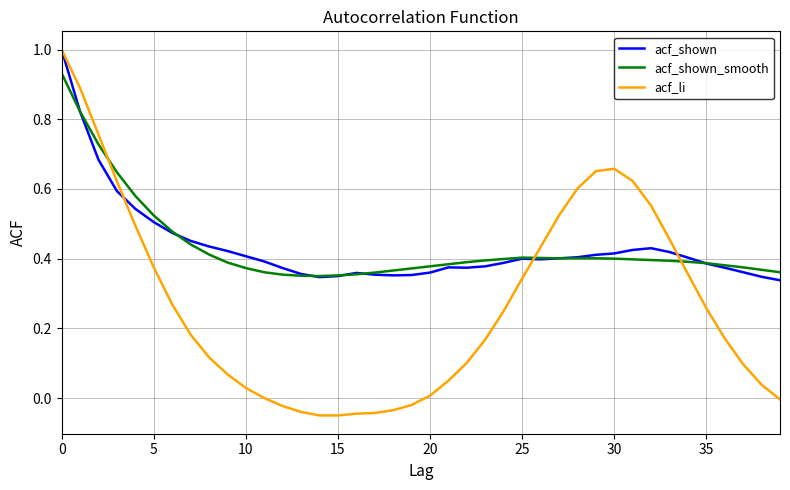

Which series has the largest range (max minus min)?

acf_li